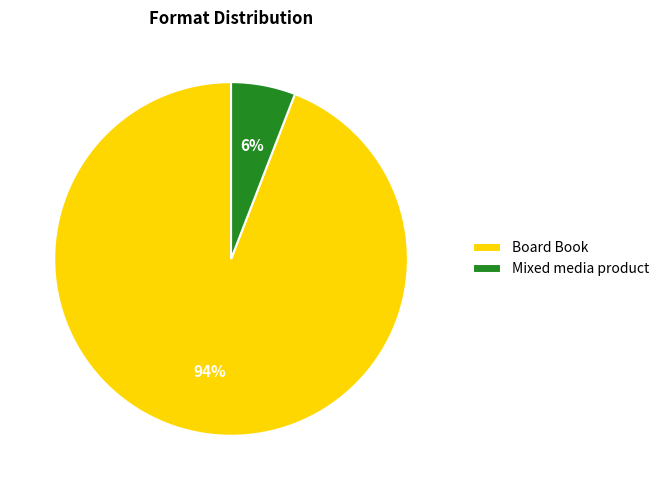

Count the number of slices in the pie.

2